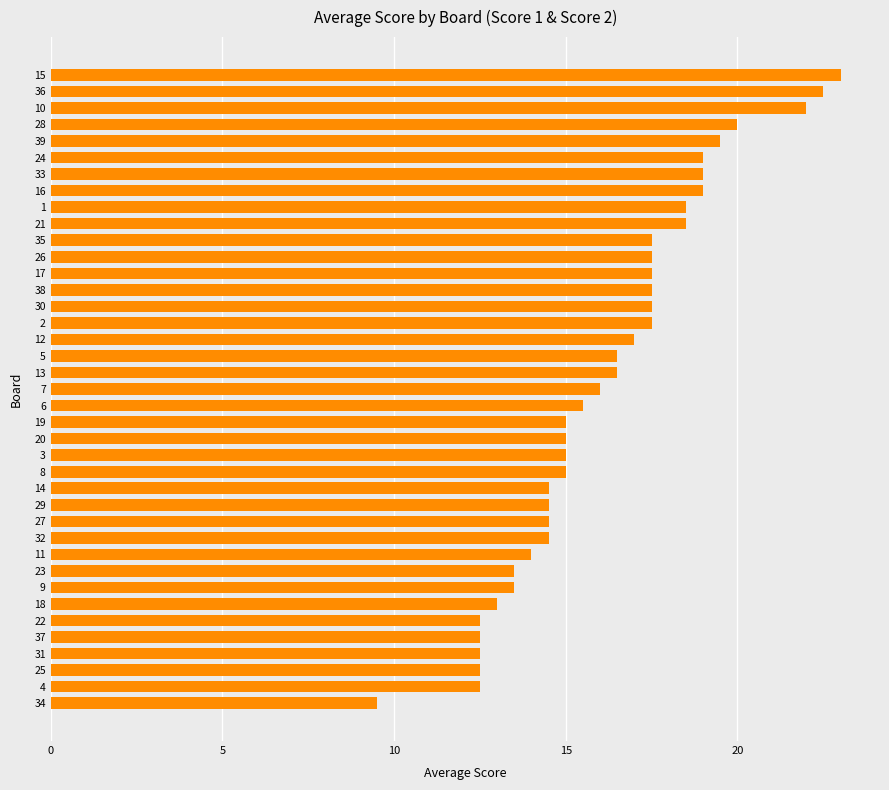

What is the difference between the second highest and minimum values?

13.0